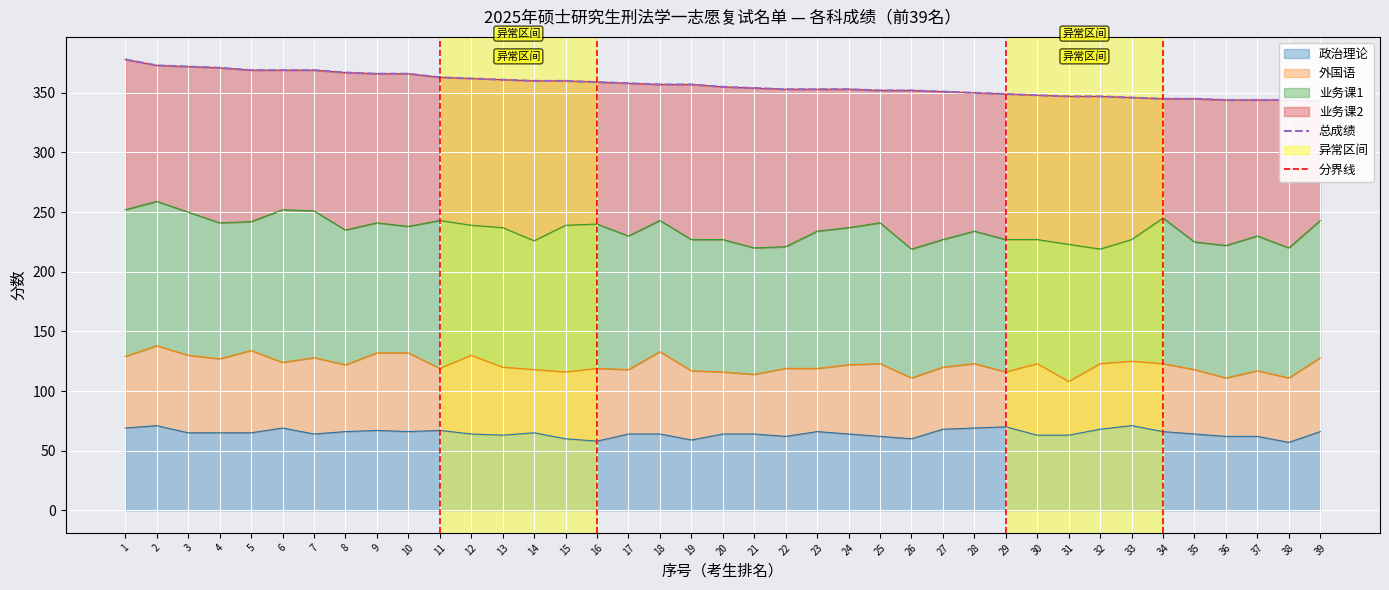

What is the difference between the highest and lowest values at 33?

292